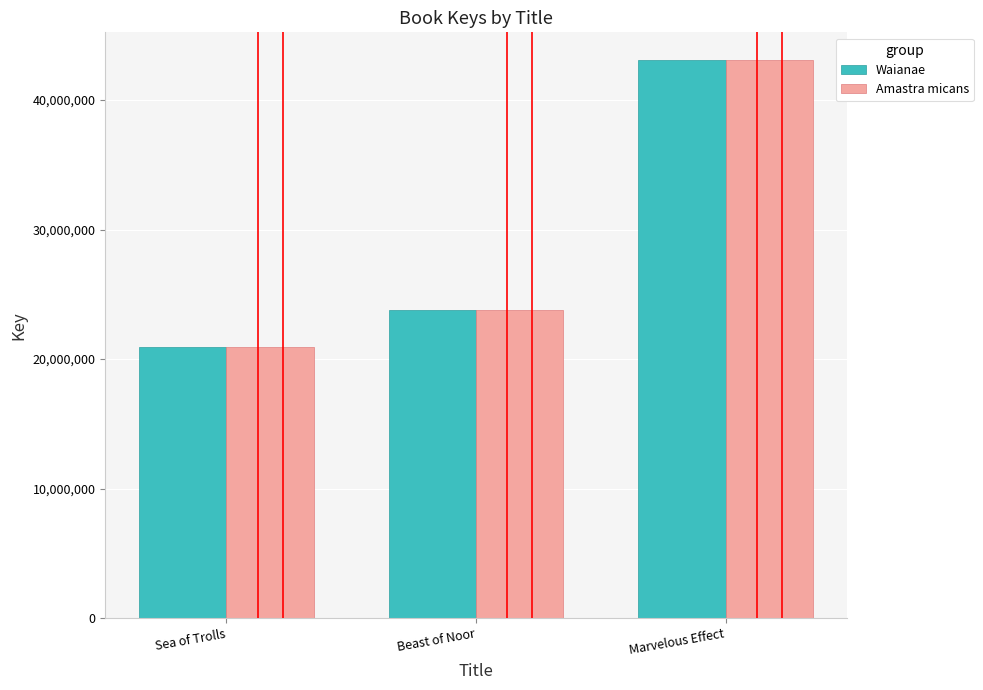

What position from the right is Sea of Trolls?

3